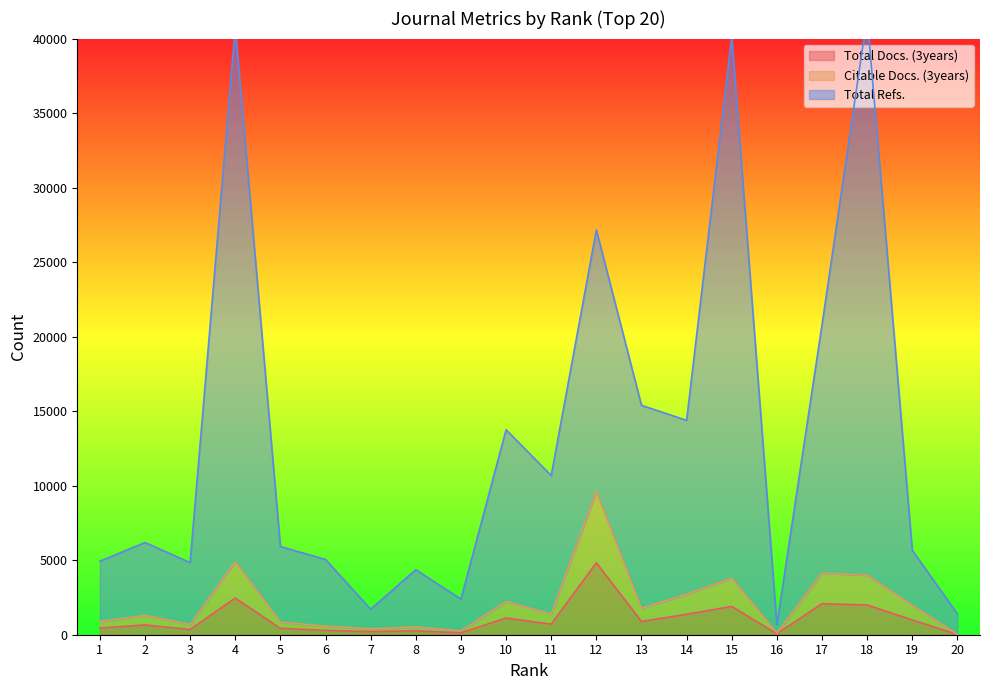

Which series has the widest spread of values?

Total Refs.